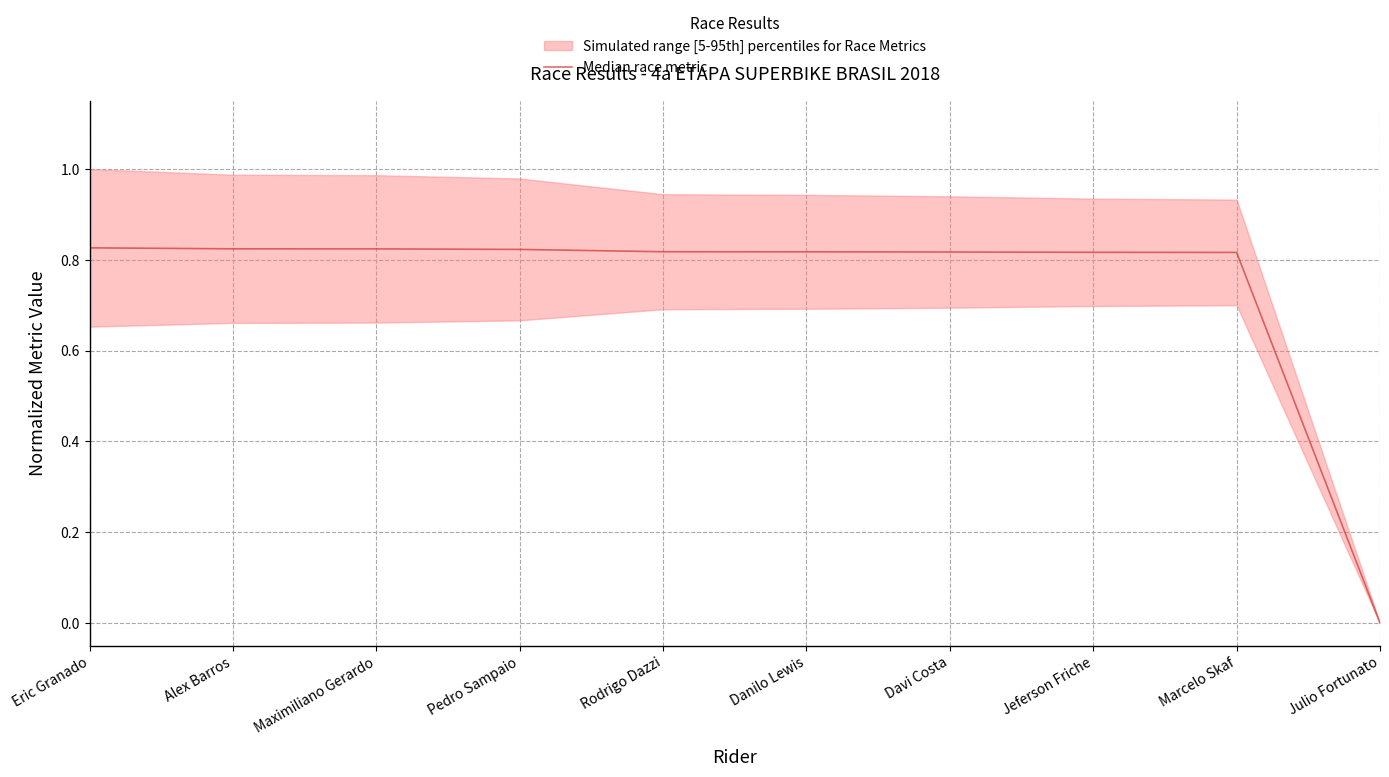

Reading right to left, extract all data points from this chart.

0.0	0.8	0.8	0.8	0.8	0.8	0.8	0.8	0.8	0.8